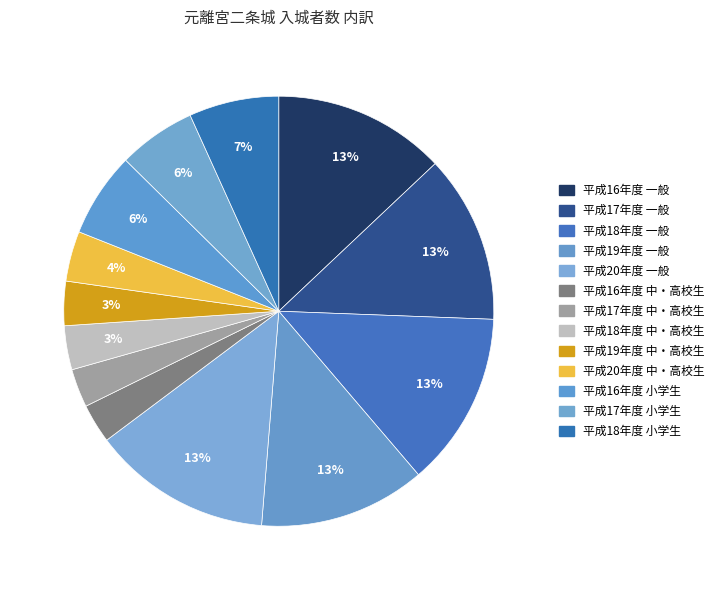

How many slices are in this pie chart?

13